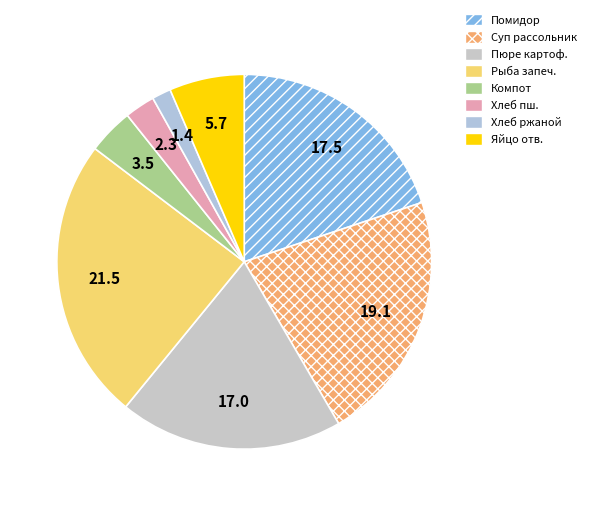

How many slices are in this pie chart?

8